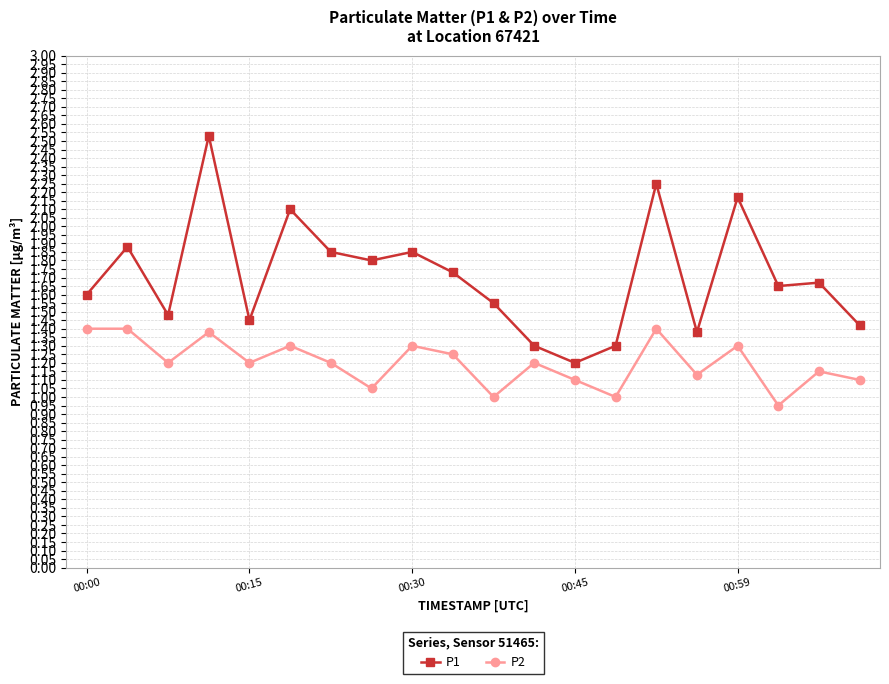

True or false: P2 has more than 1 interior local peaks.

True